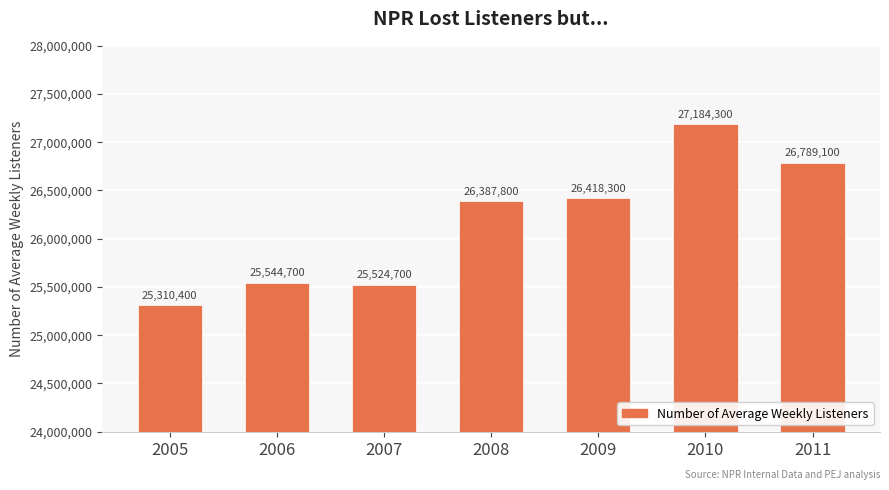

Where is the data nearest to the value 26247350?

2008